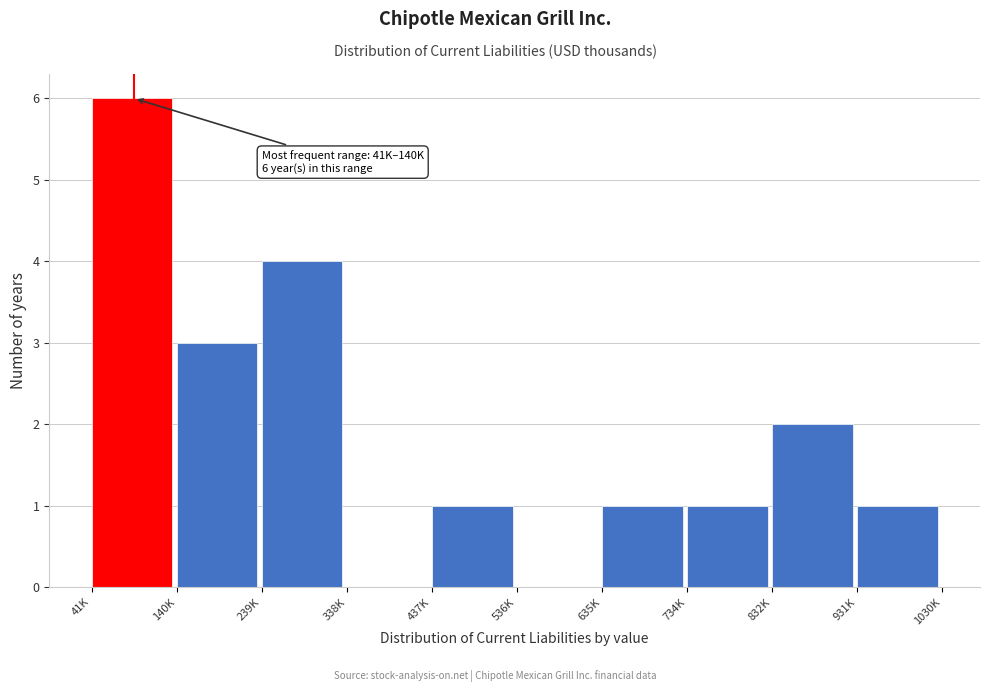

Reading left to right, what are all the values shown in this chart?

41K=6	140K=3	239K=4	338K=0	437K=1	536K=0	635K=1	734K=1	832K=2	931K=1